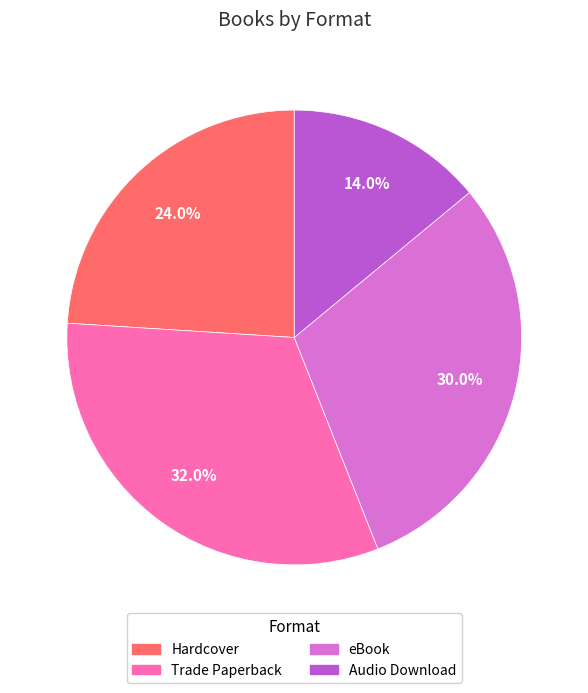

To the nearest percent, what portion does Trade Paperback represent?

32%